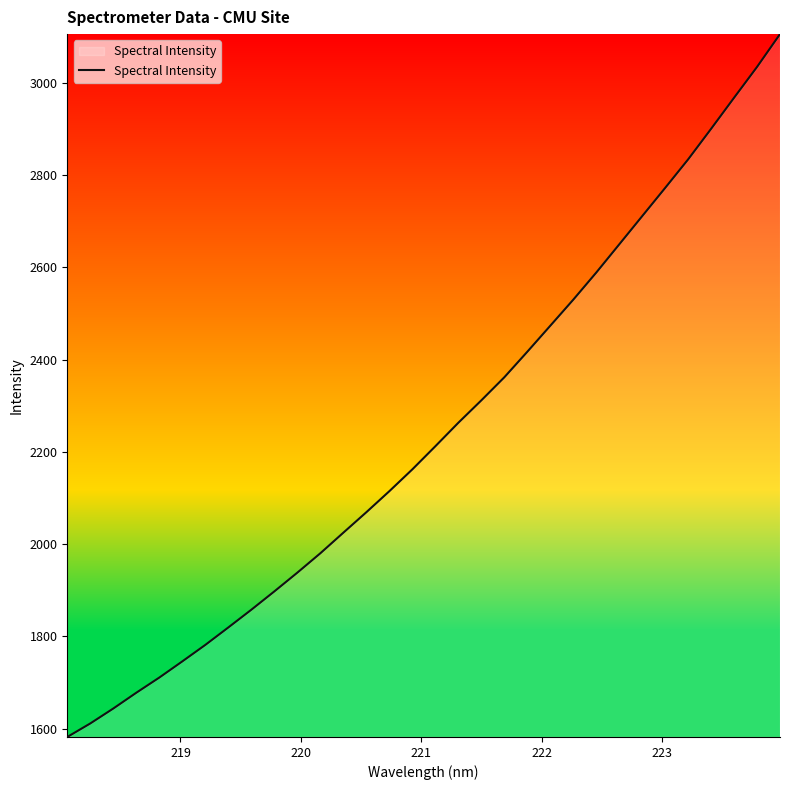

What is the minimum value shown in the chart?

1582.0